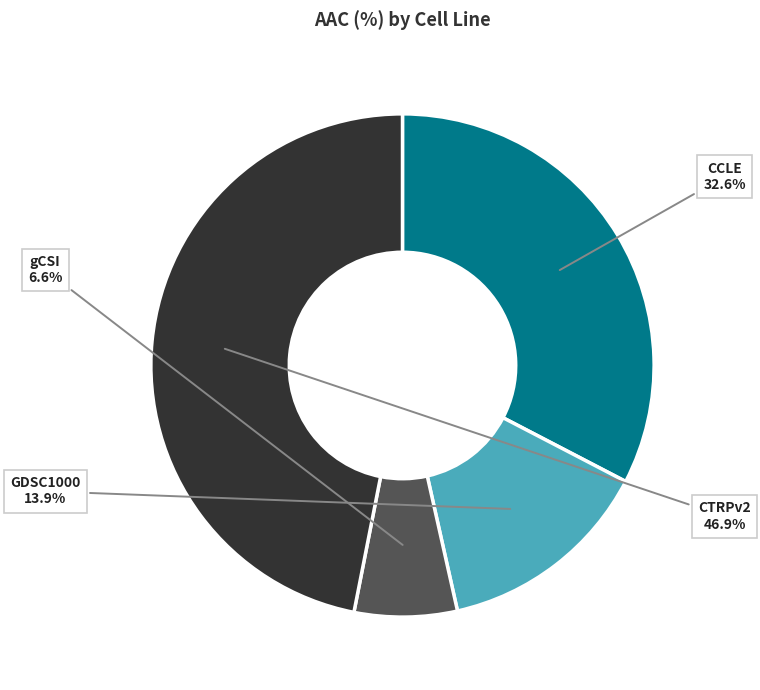

Is there a majority slice in this chart?

No